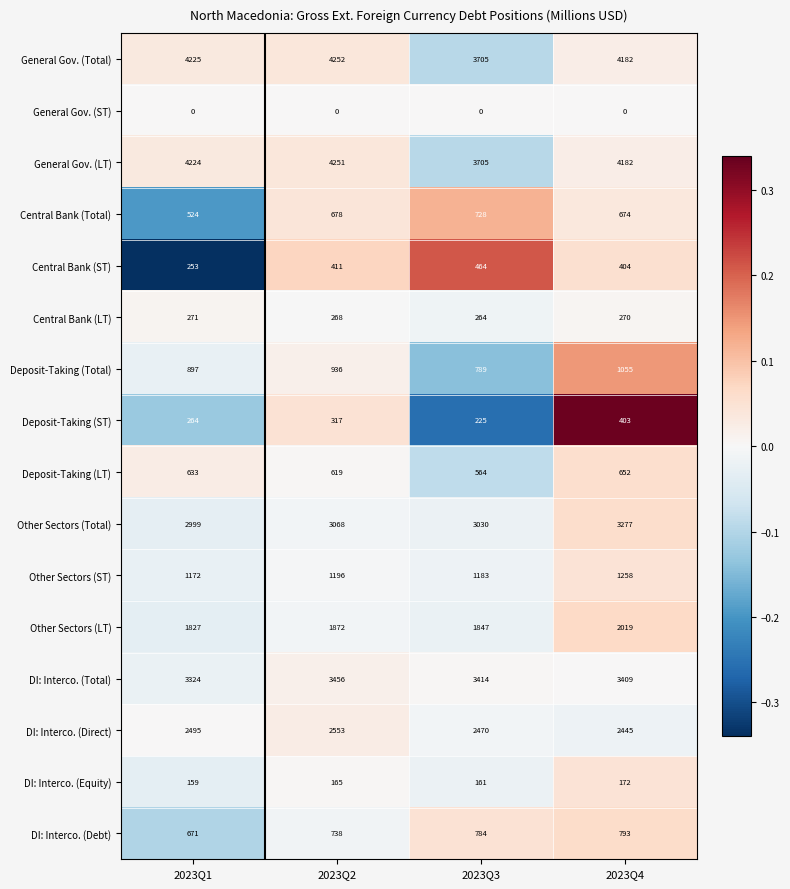

What is the approximate value of DI: Interco. (Direct) at 2023Q3, to the nearest 5?

2470